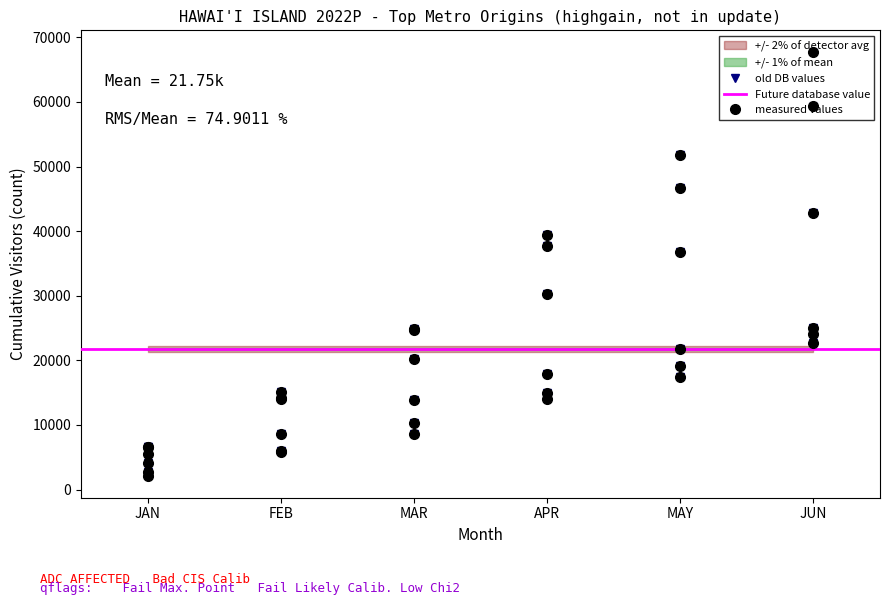

What is the minimum value shown in the chart?

2019.0